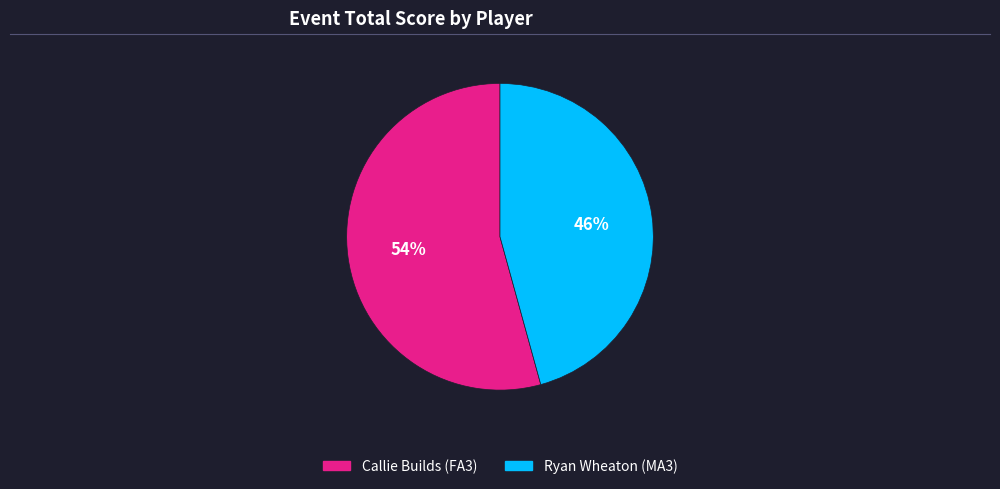

What is the smallest slice in the pie chart?

Ryan Wheaton (MA3)